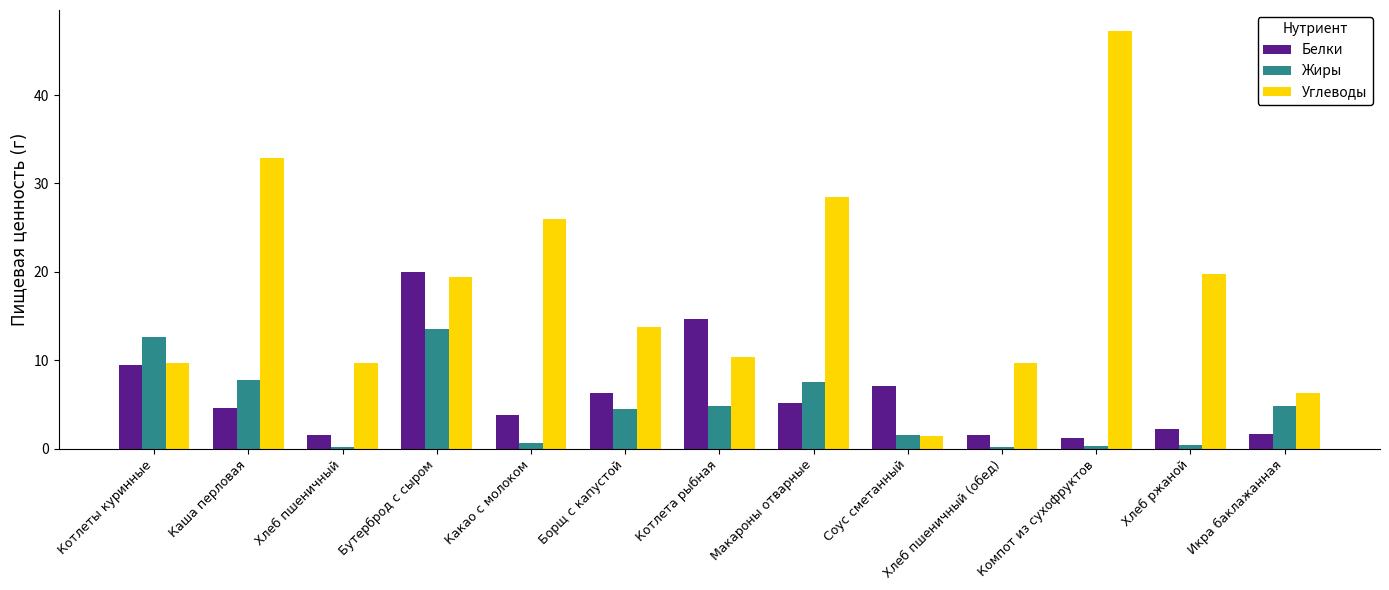

The Углеводы series shows 28.5 at Макароны отварные. True or false?

True